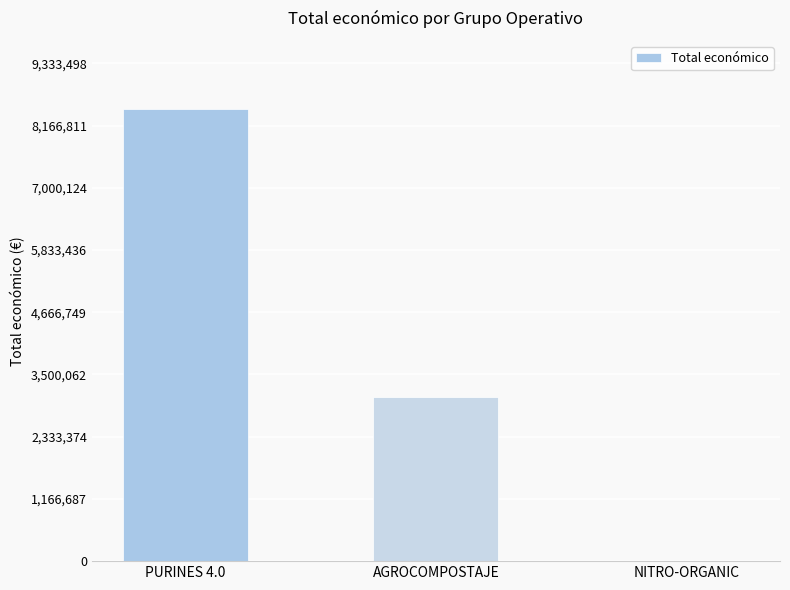

Which category has the highest value across all series?

PURINES 4.0